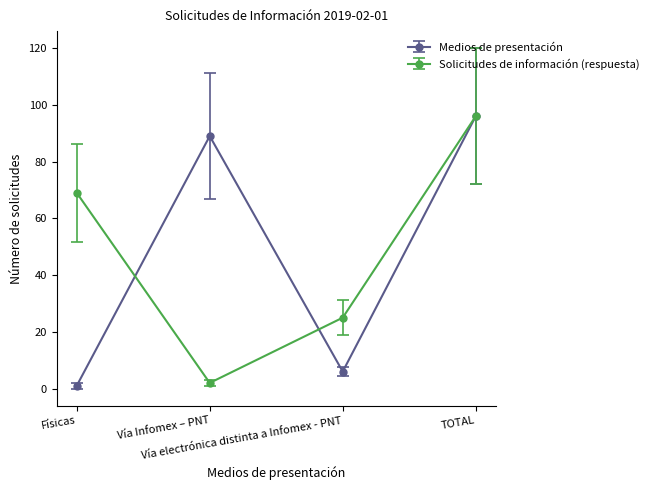

At Vía electrónica distinta a Infomex - PNT, list the series in order from smallest to largest.

Medios de presentación, Solicitudes de información (respuesta)